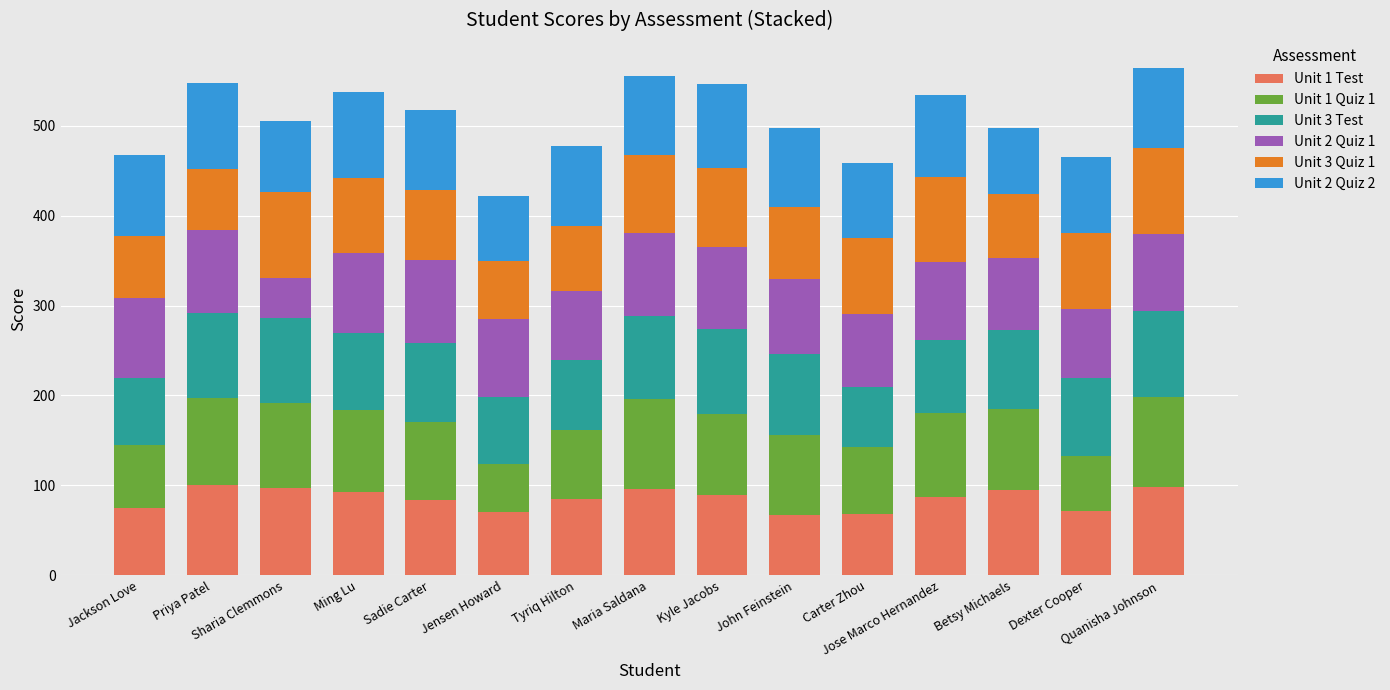

What is the highest value of the Unit 1 Test series?

100